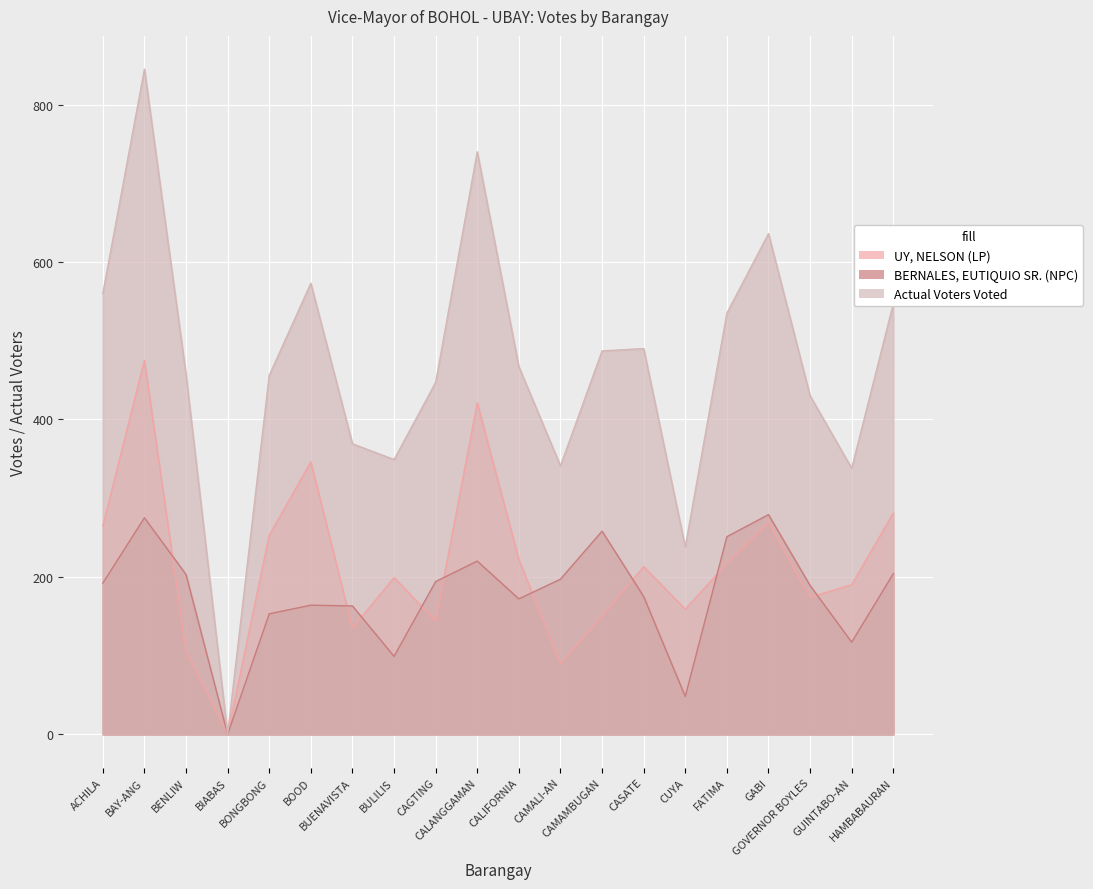

How many values in BERNALES, EUTIQUIO SR. (NPC) are above zero?

19